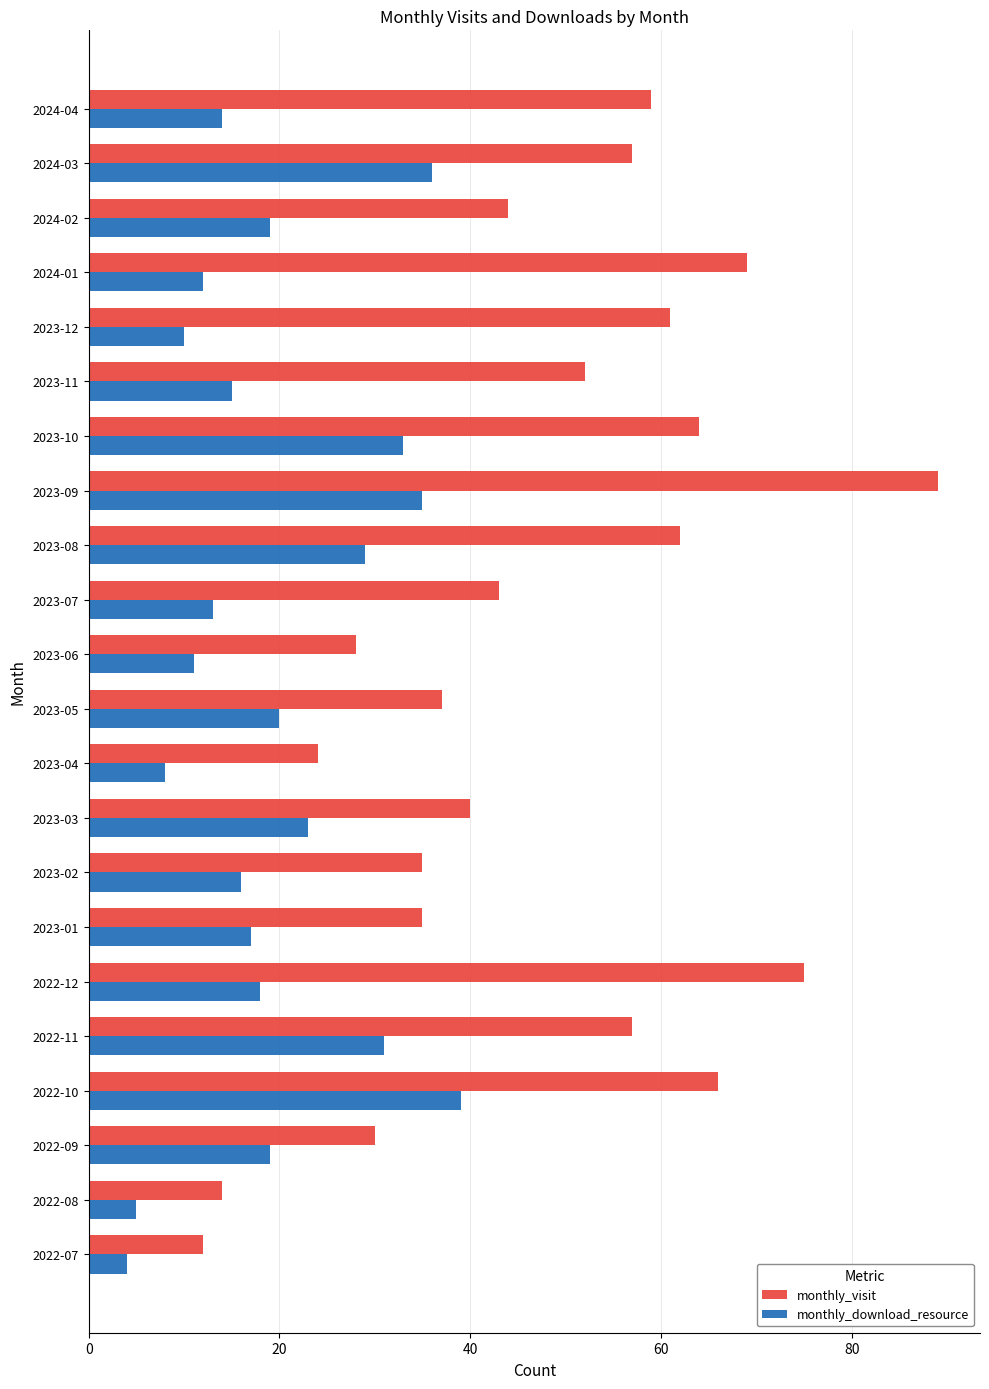

What is the difference between the highest and lowest values at 2023-01?

18